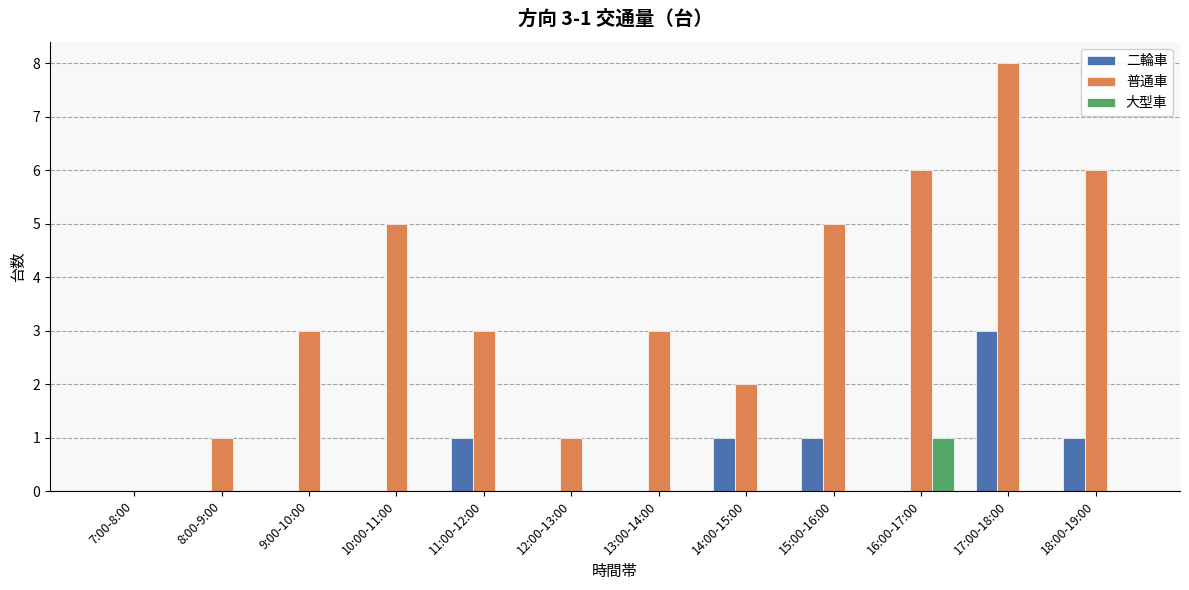

Is the value of 二輪車 at 13:00-14:00 greater than the value of 普通車 at 12:00-13:00?

No